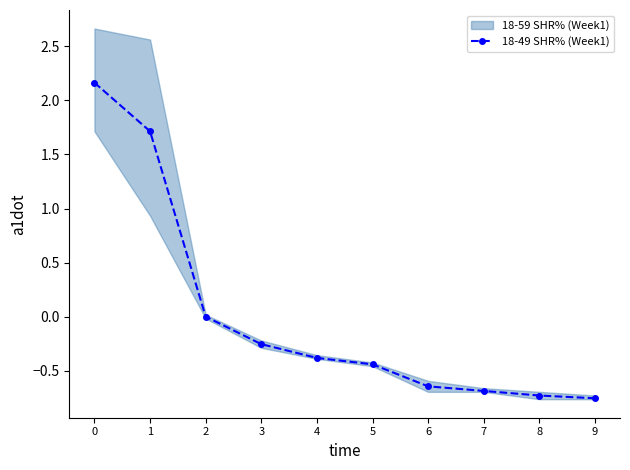

What is the minimum value shown in the chart?

-0.8